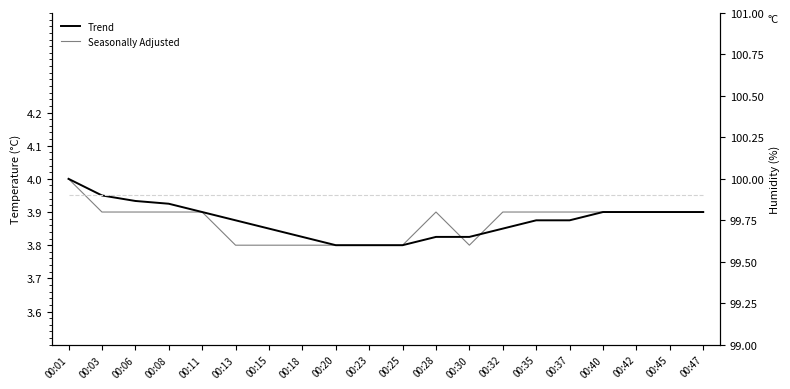

The value of Humidity at 00:01 is 99.9. True or false?

True